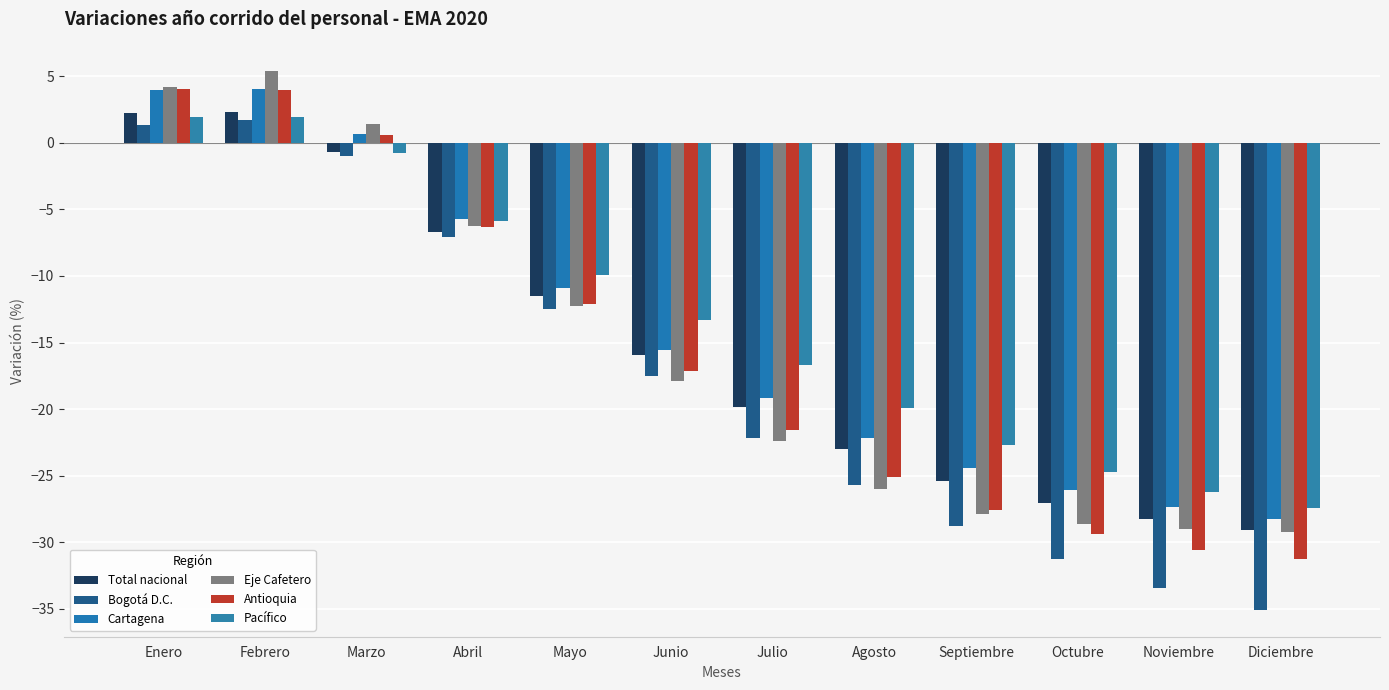

Reading left to right, transcribe all the data shown in this chart.

Total nacional: Enero=2.2	Febrero=2.3	Marzo=-0.7	Abril=-6.7	Mayo=-11.5	Junio=-15.9	Julio=-19.8	Agosto=-23.0	Septiembre=-25.4	Octubre=-27.1	Noviembre=-28.3	Diciembre=-29.1
Bogotá D.C.: Enero=1.3	Febrero=1.7	Marzo=-1.0	Abril=-7.0	Mayo=-12.5	Junio=-17.5	Julio=-22.1	Agosto=-25.7	Septiembre=-28.8	Octubre=-31.3	Noviembre=-33.4	Diciembre=-35.1
Cartagena: Enero=4.0	Febrero=4.1	Marzo=0.6	Abril=-5.7	Mayo=-10.9	Junio=-15.5	Julio=-19.2	Agosto=-22.1	Septiembre=-24.4	Octubre=-26.1	Noviembre=-27.4	Diciembre=-28.3
Eje Cafetero: Enero=4.2	Febrero=5.4	Marzo=1.4	Abril=-6.2	Mayo=-12.3	Junio=-17.9	Julio=-22.4	Agosto=-26.0	Septiembre=-27.8	Octubre=-28.6	Noviembre=-29.0	Diciembre=-29.2
Antioquia: Enero=4.0	Febrero=4.0	Marzo=0.6	Abril=-6.3	Mayo=-12.1	Junio=-17.1	Julio=-21.6	Agosto=-25.1	Septiembre=-27.6	Octubre=-29.4	Noviembre=-30.6	Diciembre=-31.2
Pacífico: Enero=1.9	Febrero=2.0	Marzo=-0.8	Abril=-5.9	Mayo=-9.9	Junio=-13.3	Julio=-16.7	Agosto=-19.9	Septiembre=-22.7	Octubre=-24.8	Noviembre=-26.2	Diciembre=-27.4